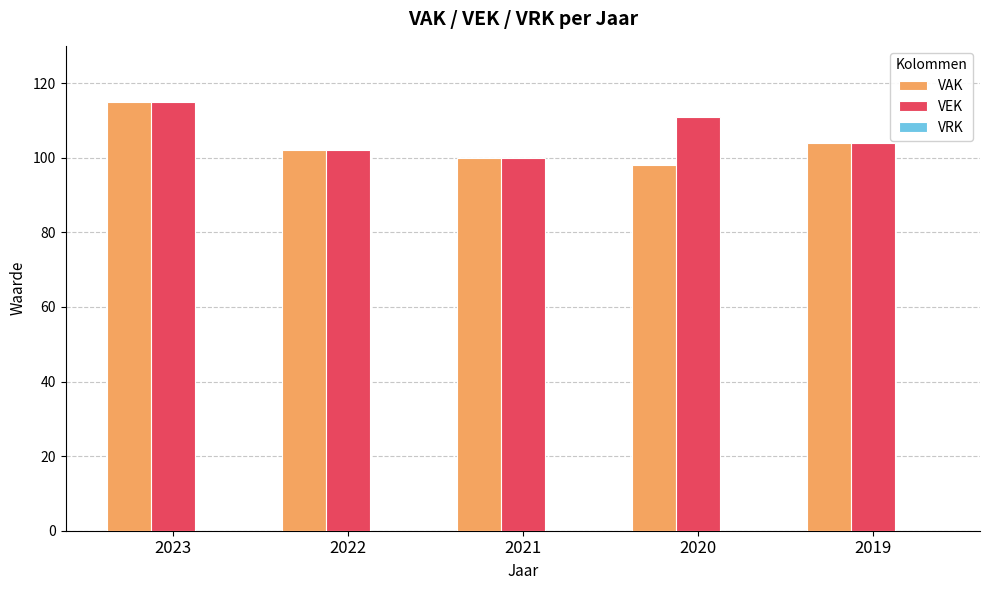

How many groups of bars are there?

5